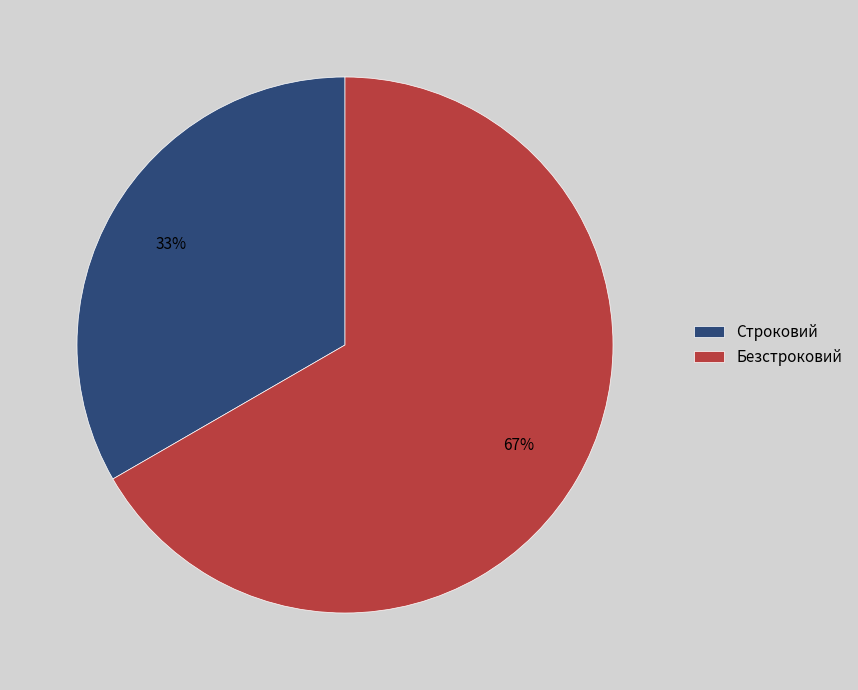

Which has a higher value, Безстроковий or Строковий?

Безстроковий